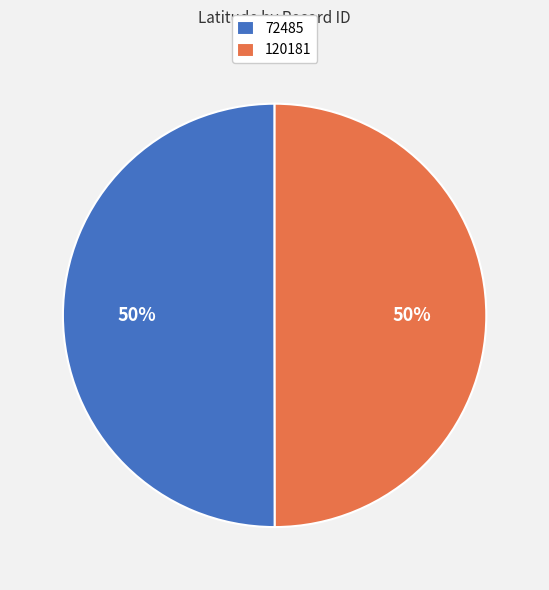

Is it true that 120181 is 63% of the pie?

False